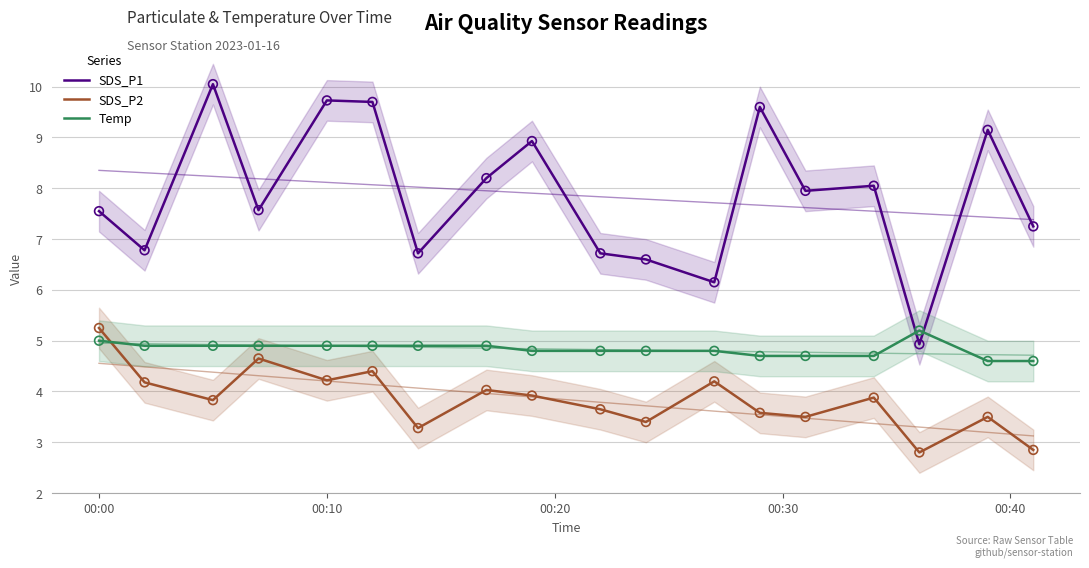

Which series has the largest total across all categories?

SDS_P1